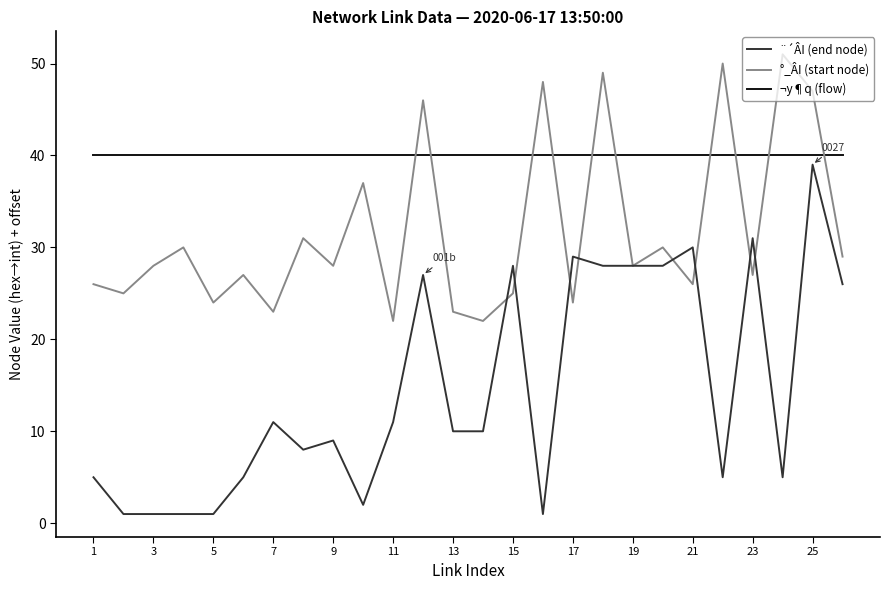

Which series has the widest spread of values?

¨´ÂI (end node)